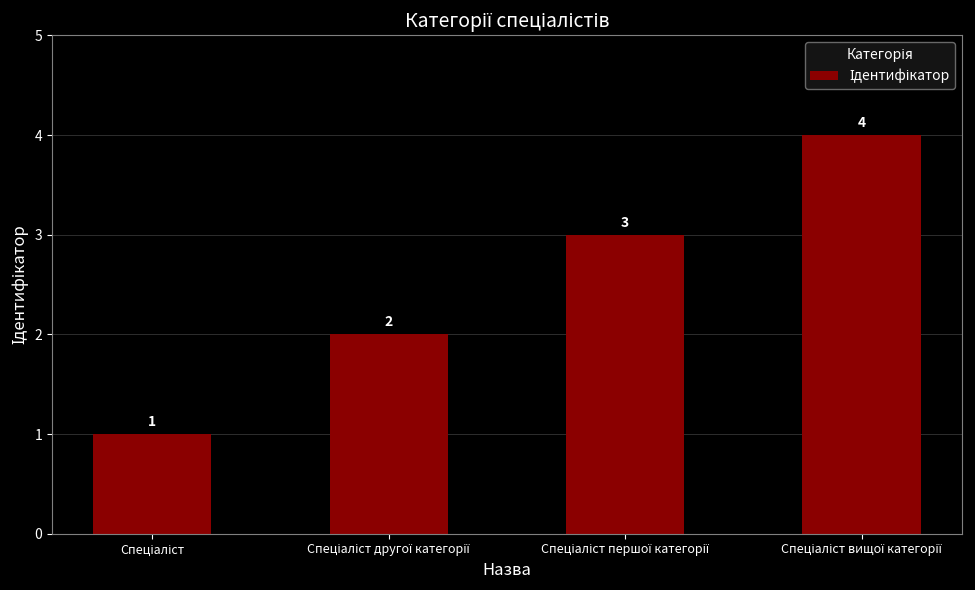

Count the values in the range 2 to 4.

3